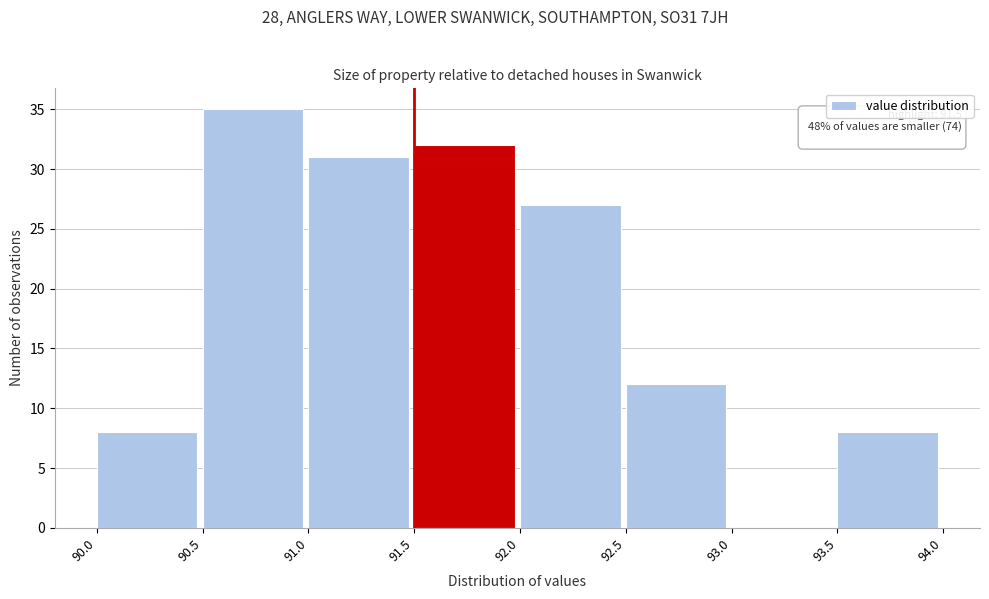

Over which range of the x-axis is the bar tallest?

90.5 to 91.0